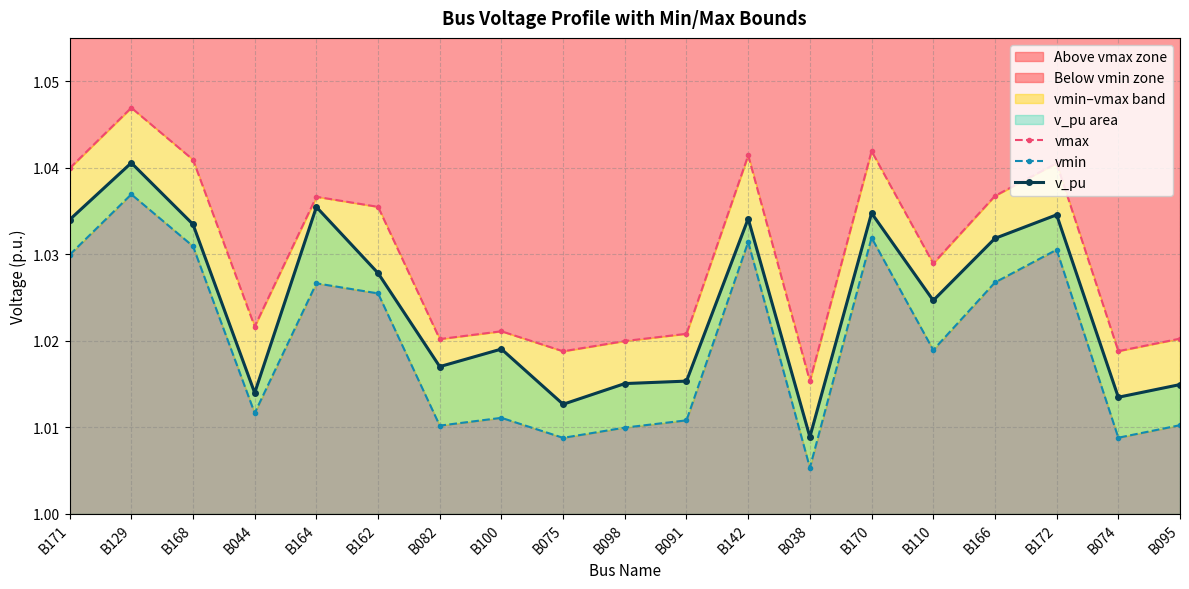

At which category does v_pu reach its first local peak?

B129